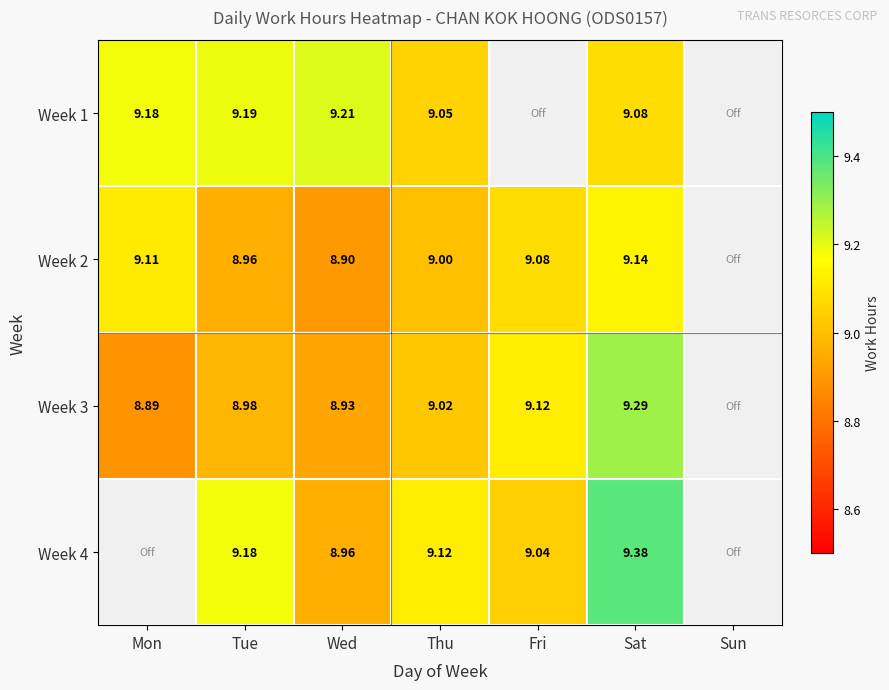

How many categories are shown in the chart?

7